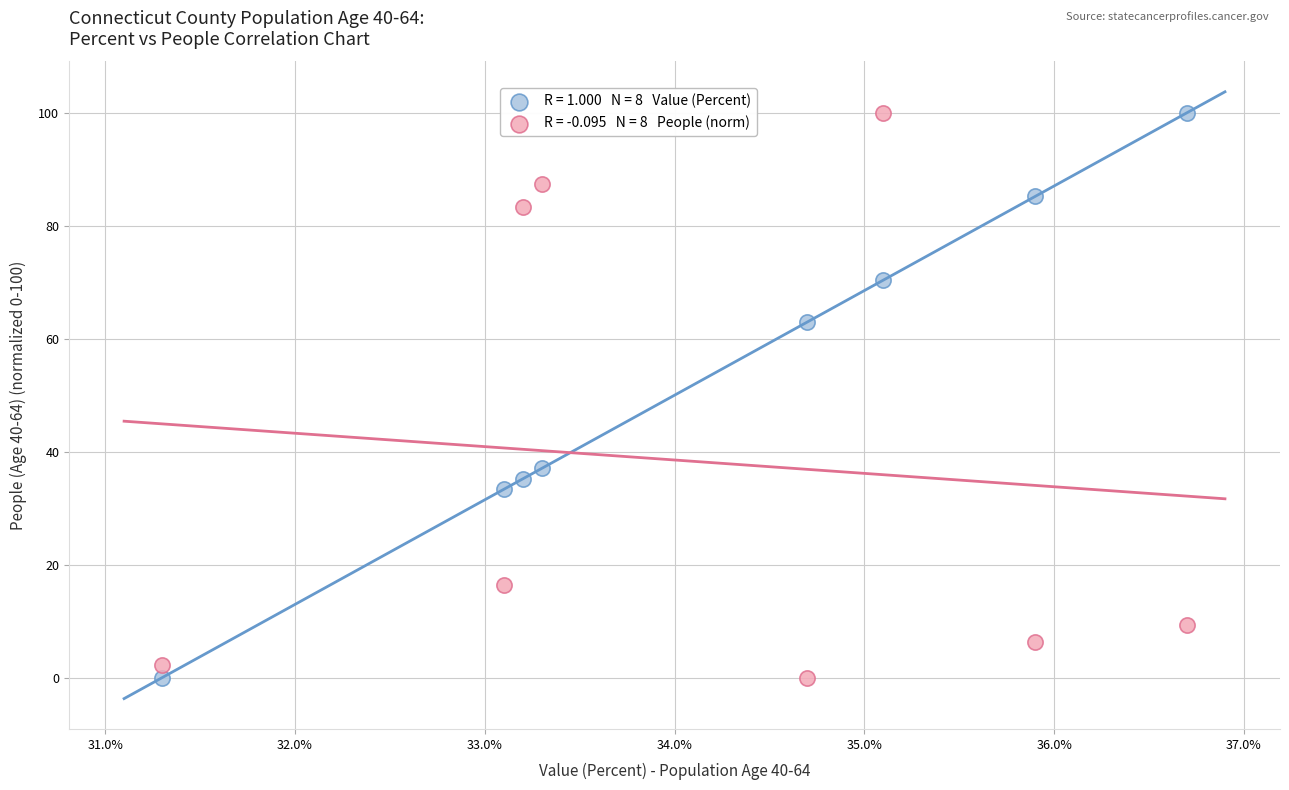

Across all data points, what is the range of X values (max minus min)?

5.4